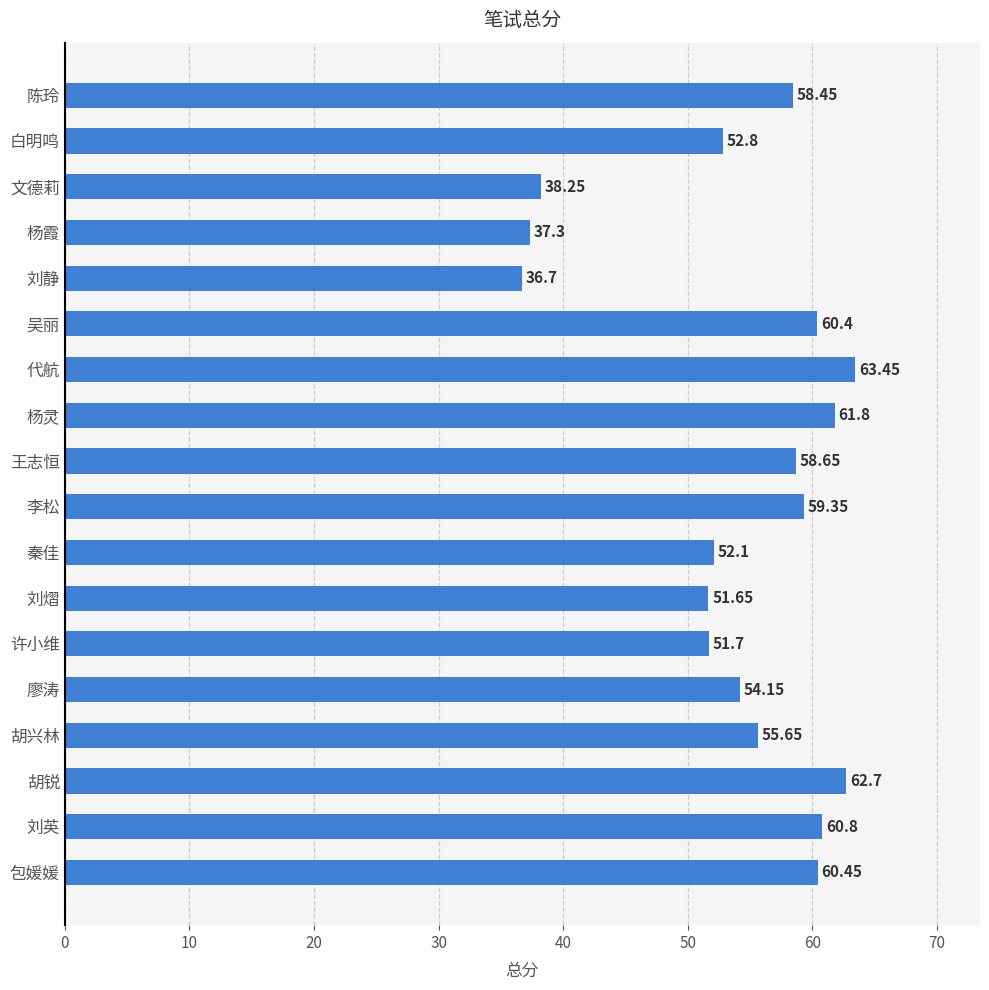

What is the label of the 10th bar from the bottom?

王志恒